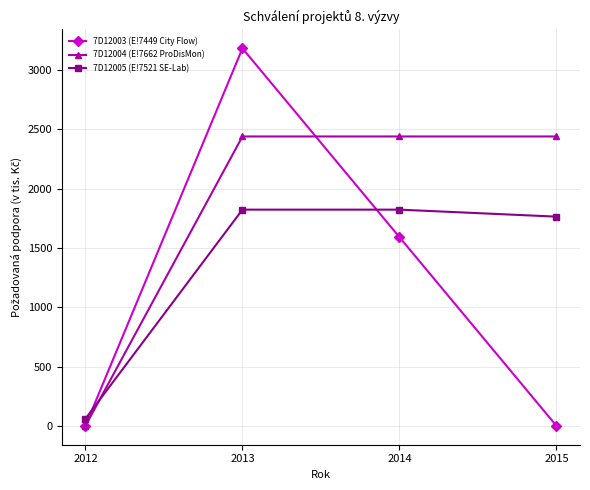

What is the value of the 7D12005 (E!7521 SE-Lab) point at the 2nd from the left?

1823